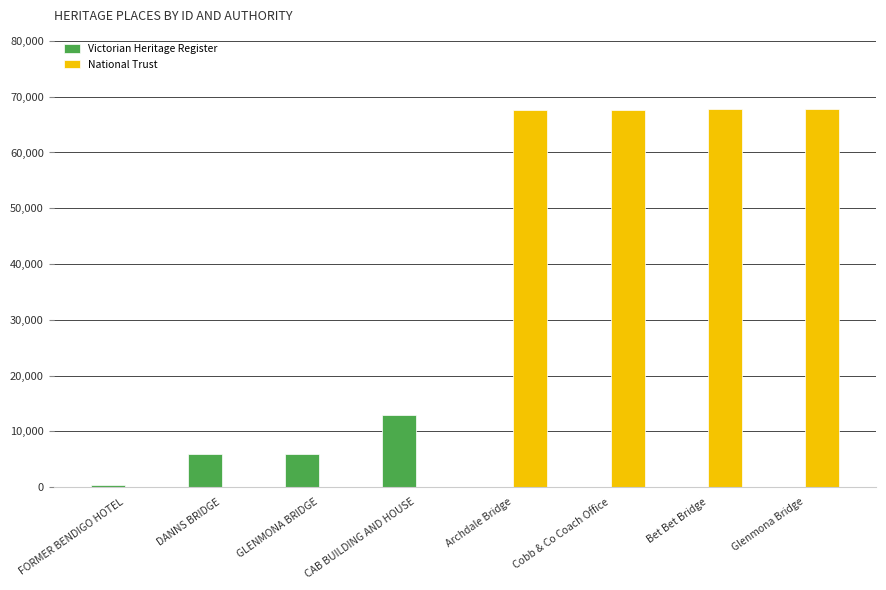

How many groups of bars are there?

8